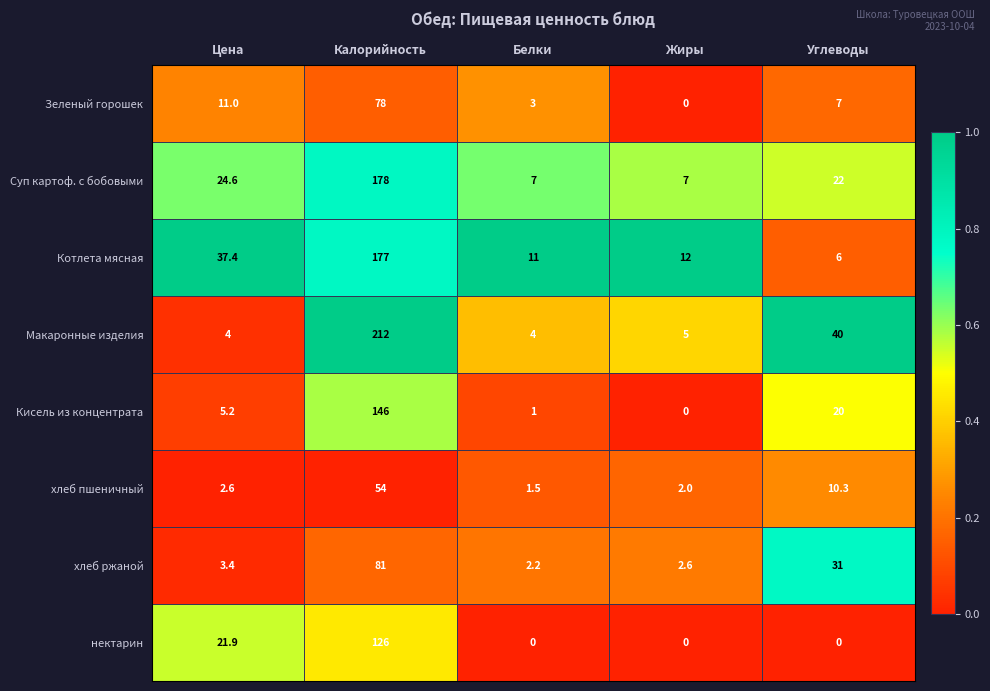

The Макаронные изделия series shows 1.7 at Цена. True or false?

False